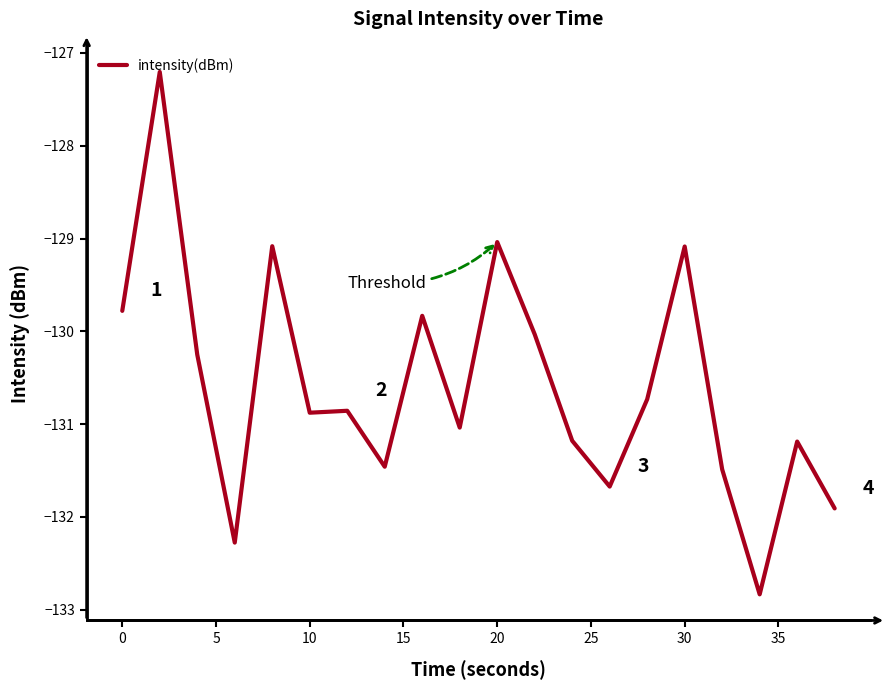

What is the greatest value displayed?

-127.2